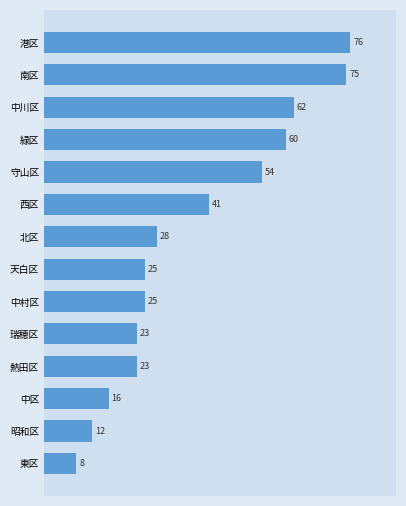

What is the difference between the second highest and second lowest values?

63